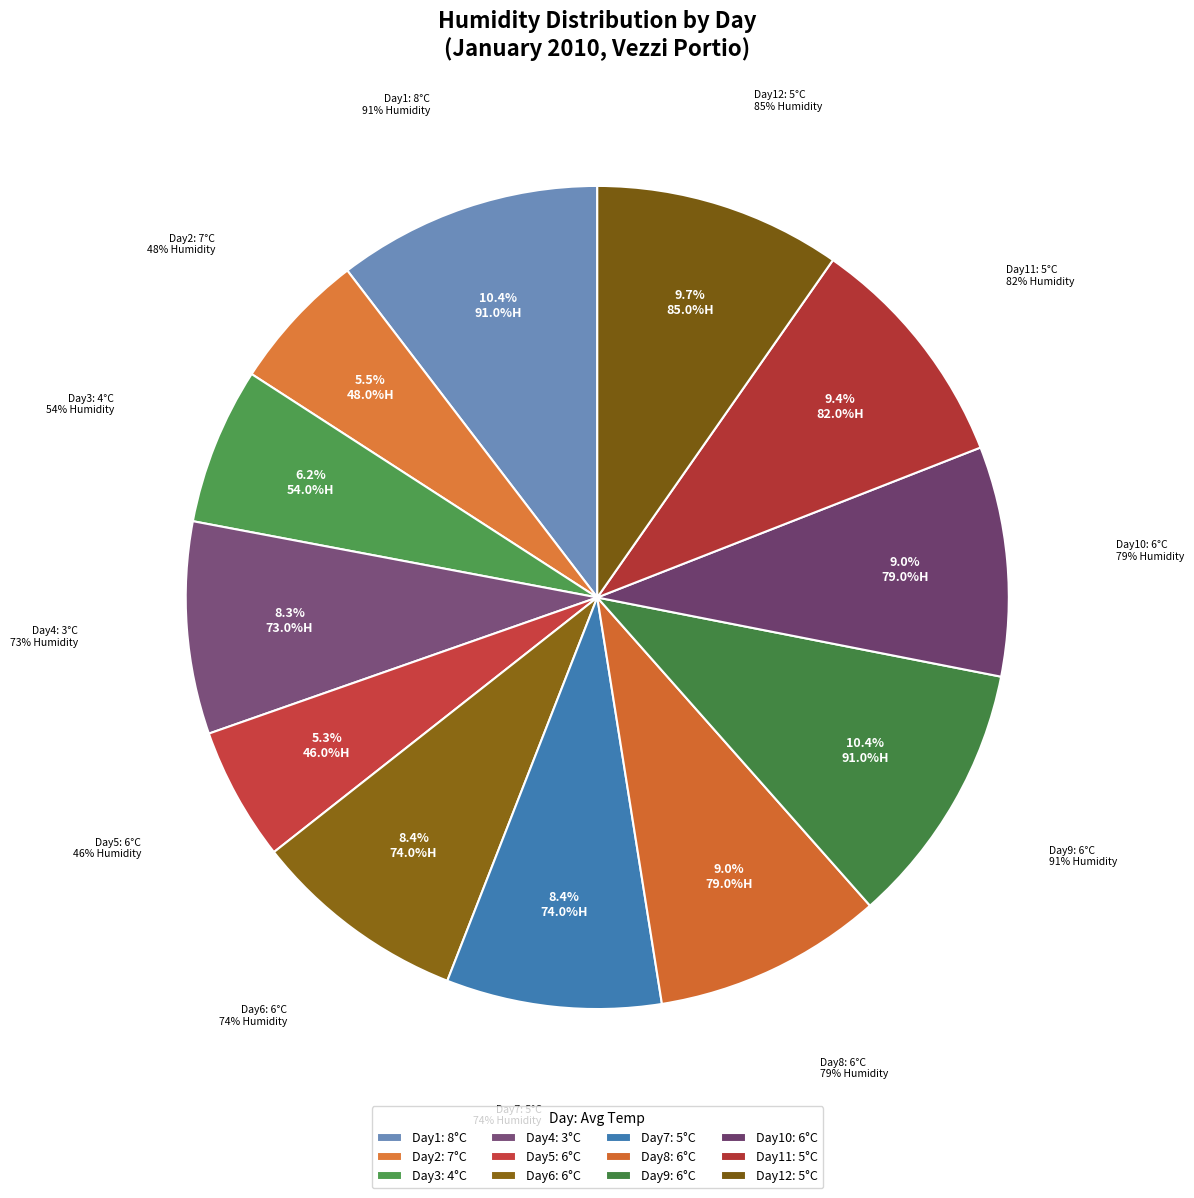

How many slices are in this pie chart?

12